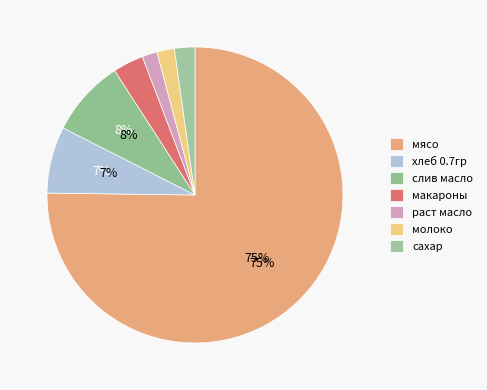

Count the number of slices in the pie.

7